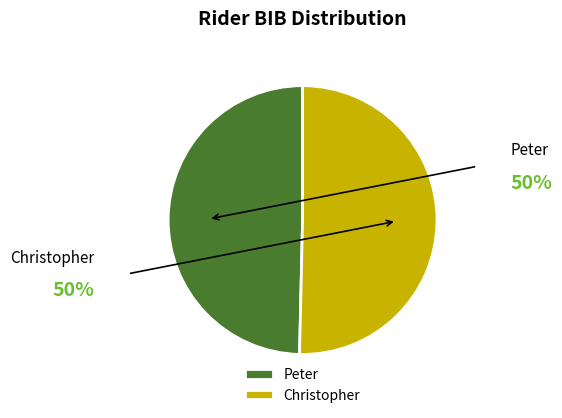

Is there a majority slice in this chart?

Yes